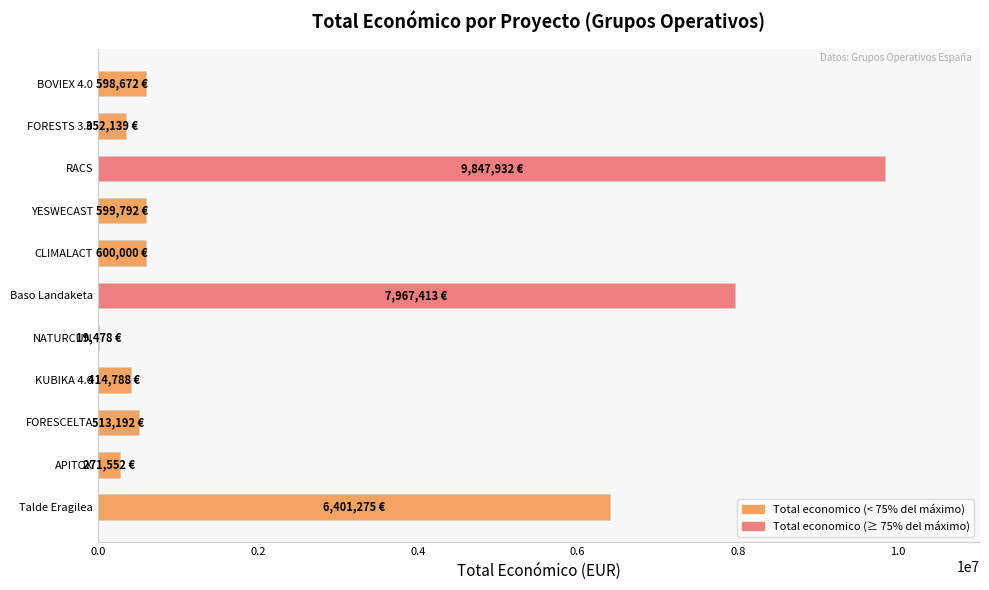

Is it true that the value at APITOX is 271552?

True